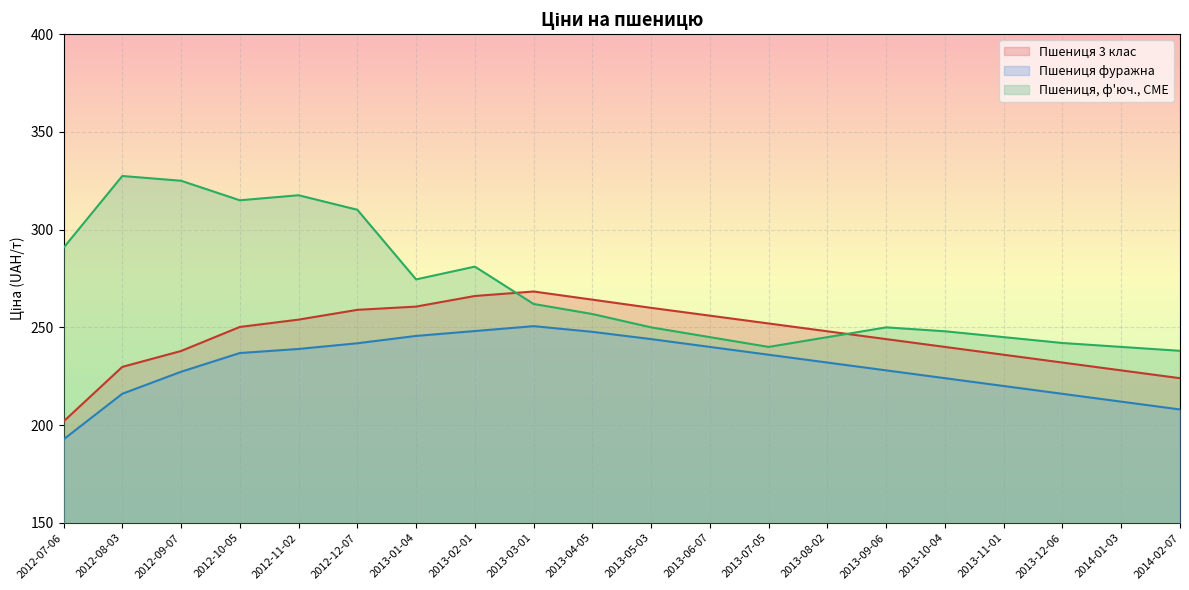

The Пшениця 3 клас series shows 66.8 at 2013-02-01. True or false?

False